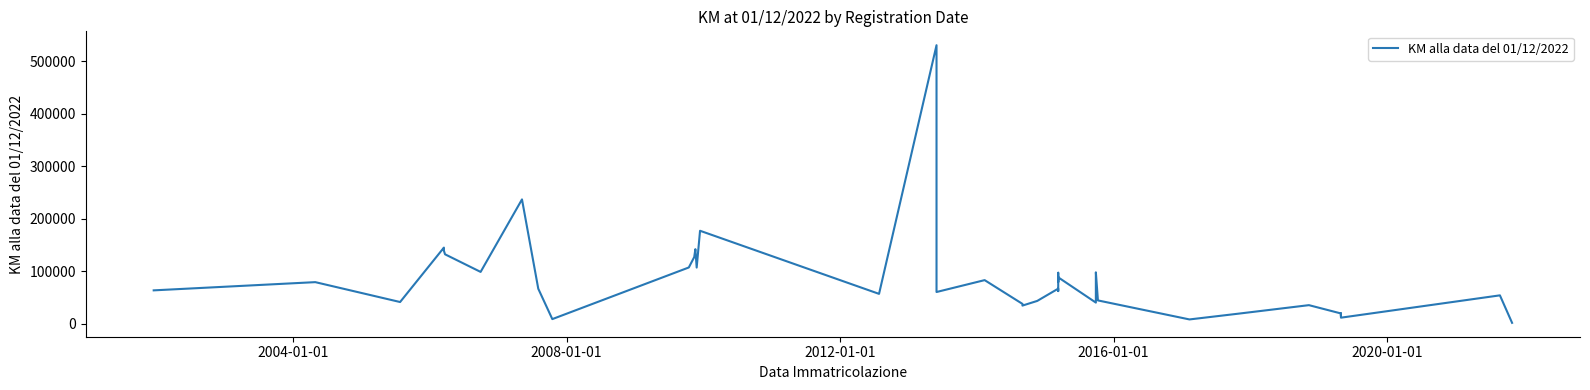

At which category does the data reach its first local peak?

2004-01-01